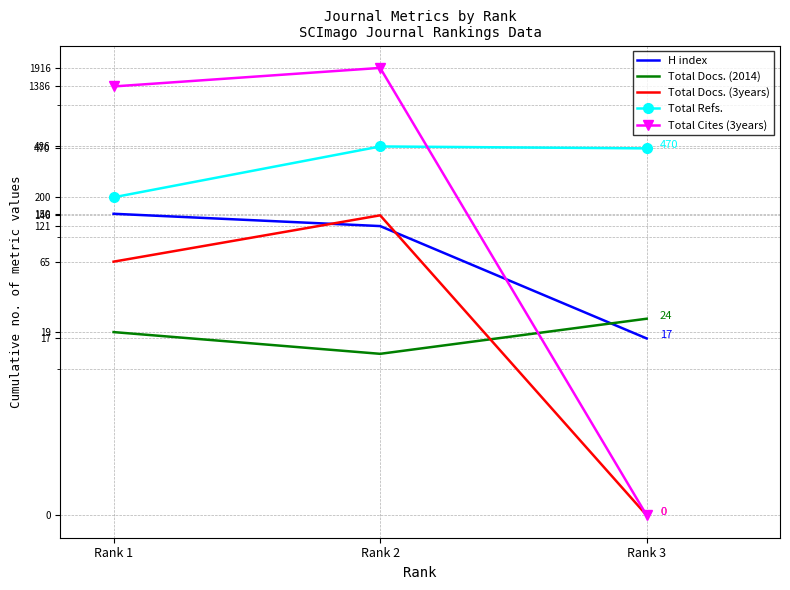

At how many categories does at least one series exceed 341?

3